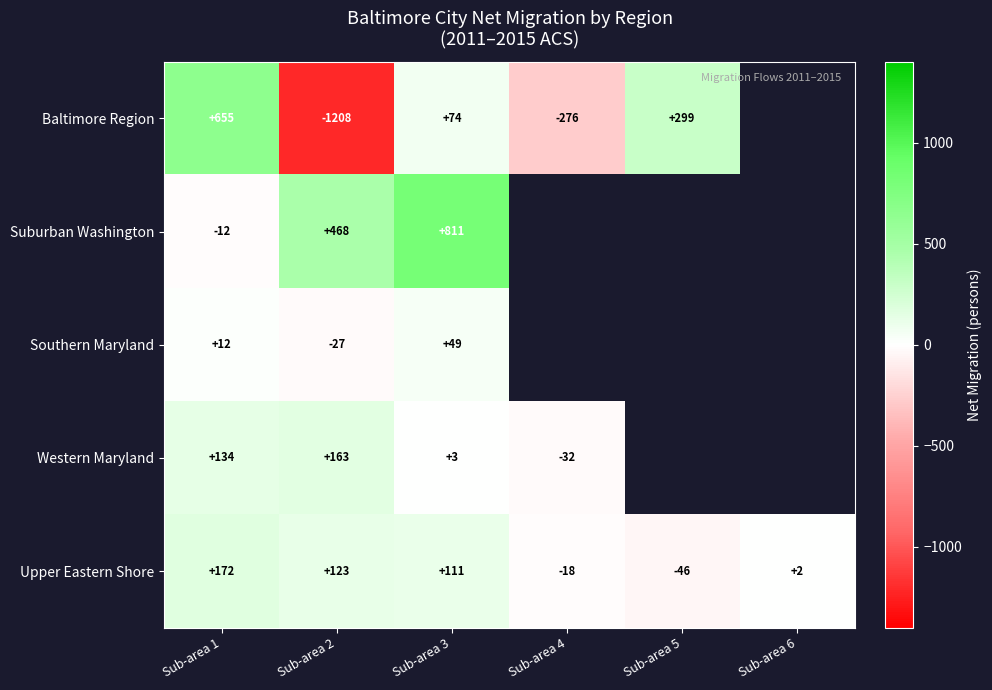

Which series changed the most between Sub-area 1 and Sub-area 3?

Suburban Washington